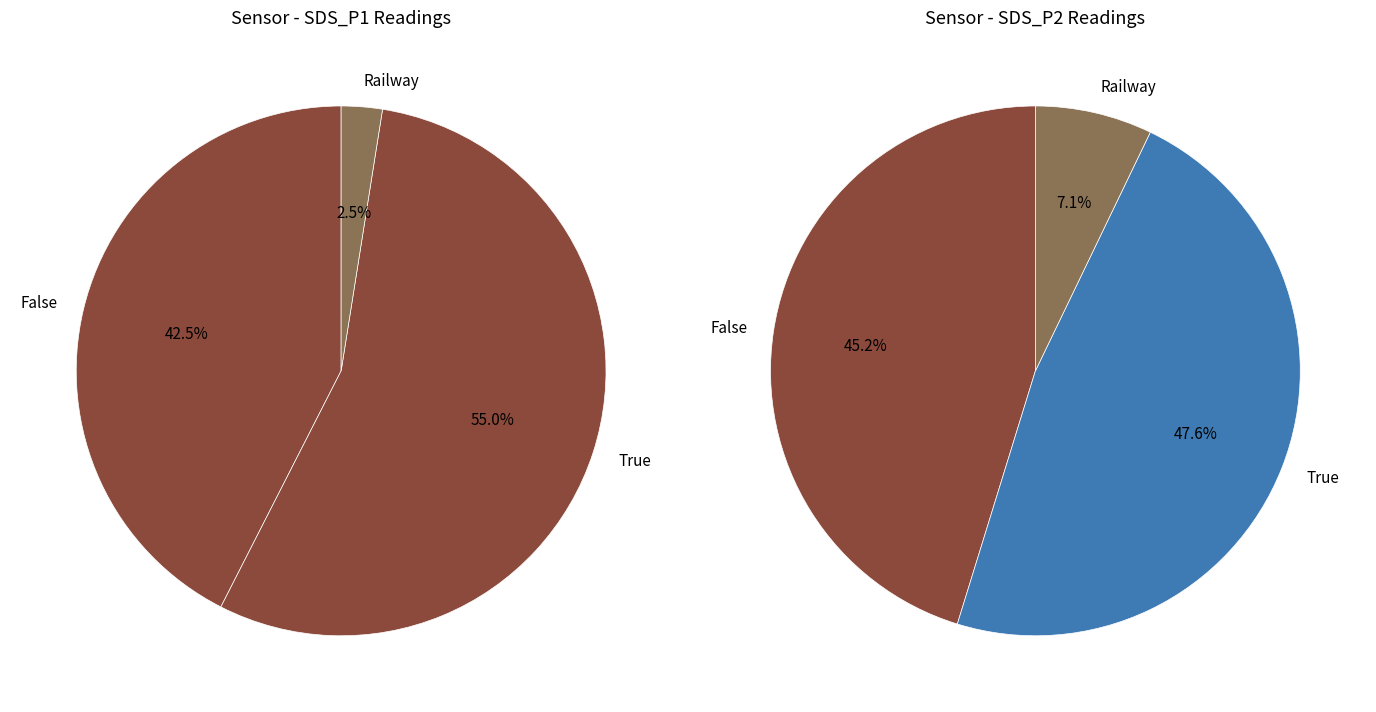

The SDS_P2 slice represents 1% of the pie. True or false?

False